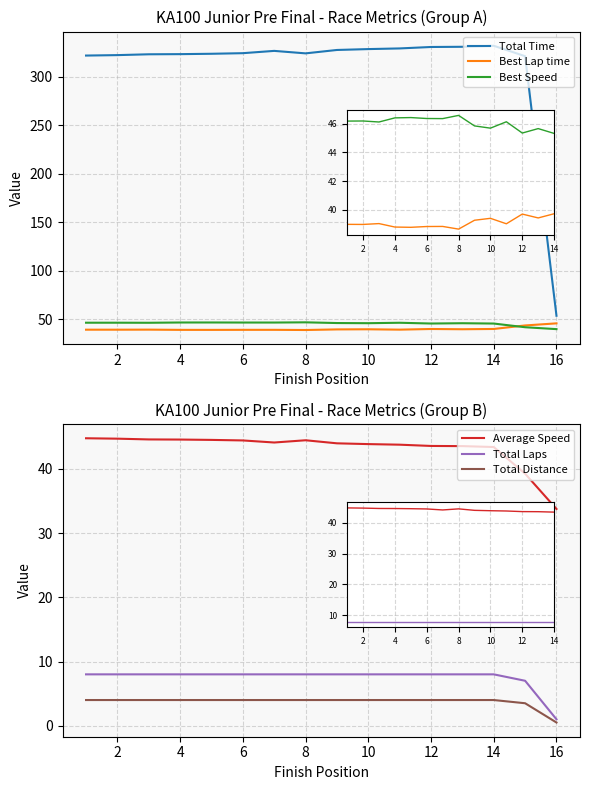

What is the value of the Total Laps point at the 8th from the left?

8.0